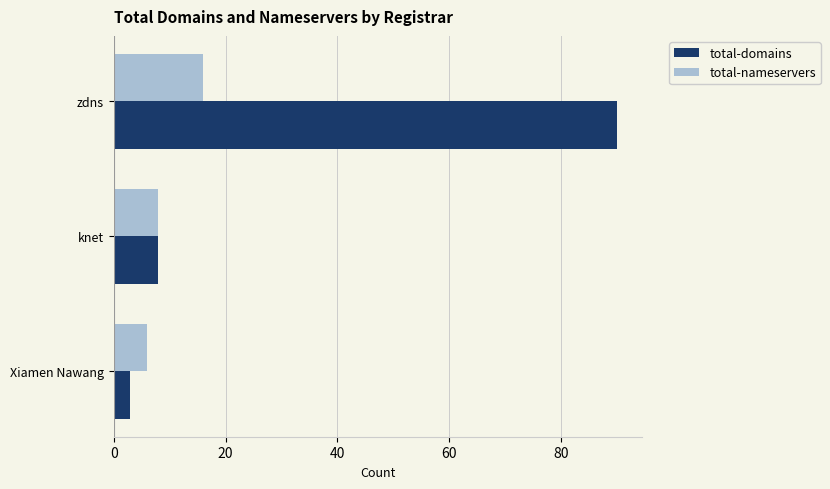

What is the total value across all series at zdns?

106